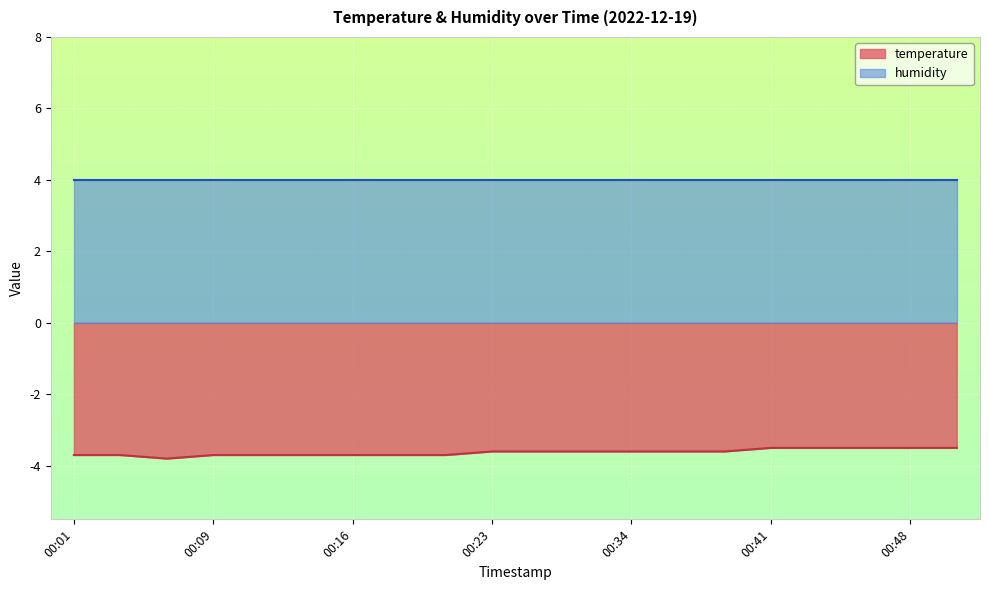

At 00:34, list the series in order from largest to smallest.

humidity, temperature